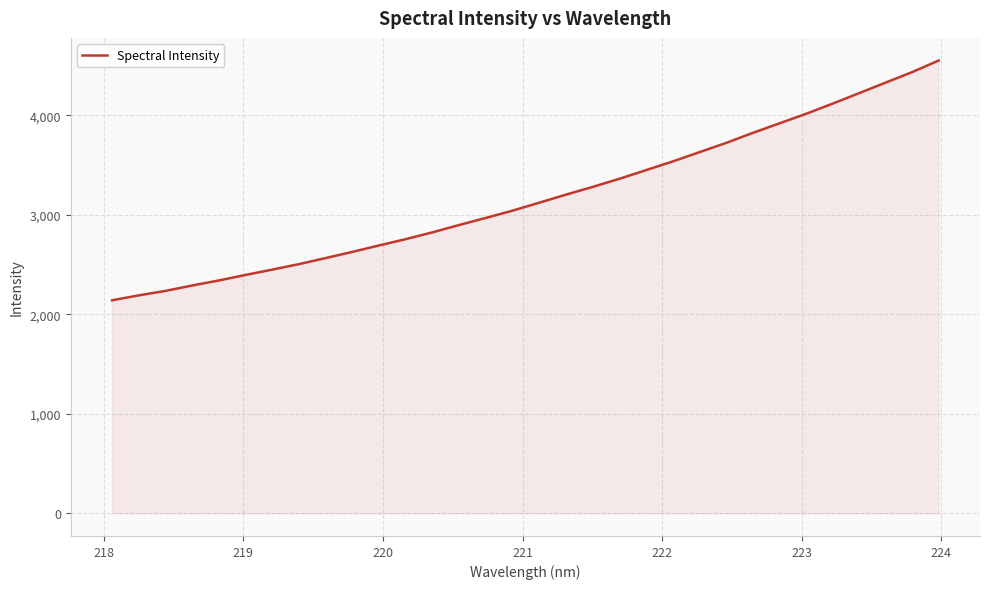

What is the minimum value shown in the chart?

2140.8